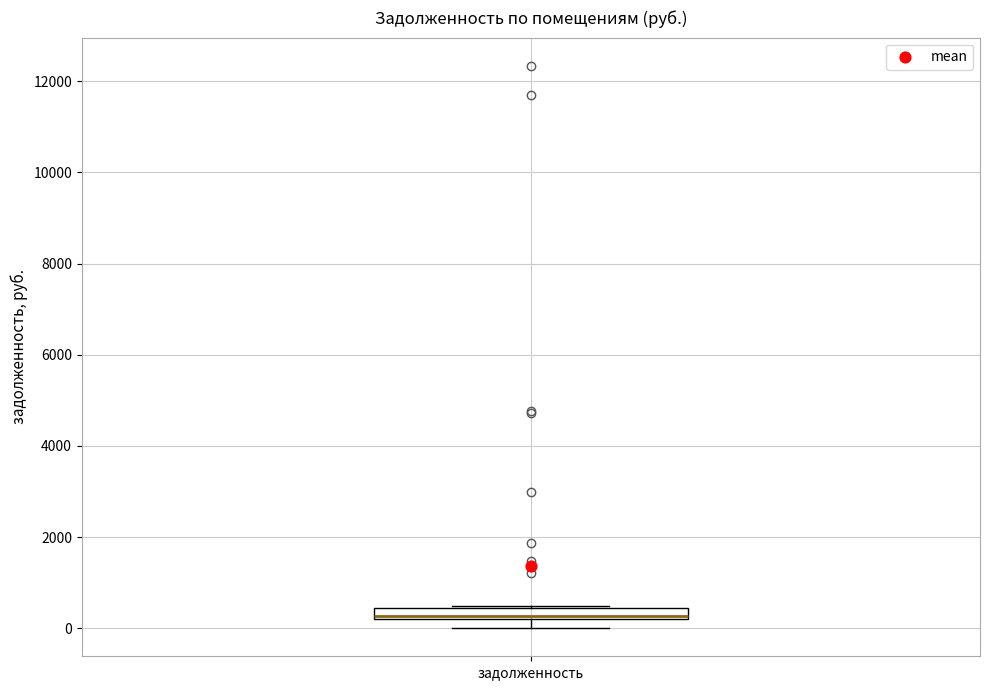

Where is the upper edge of the box for задолженность on the y-axis? The values are not printed on the chart, so give them approximately, as read against the axis.

400